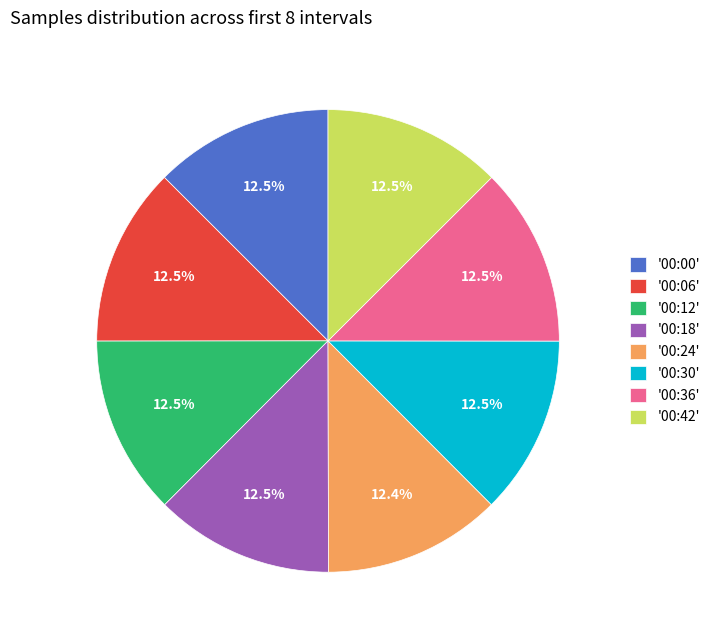

Combined, do '00:36' and '00:06' account for over 50%?

No